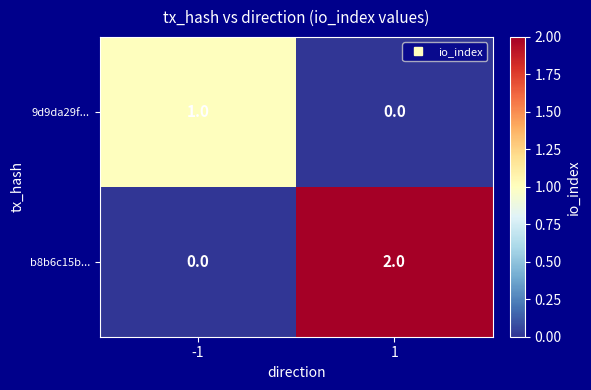

What is the total value across all series at 1?

2